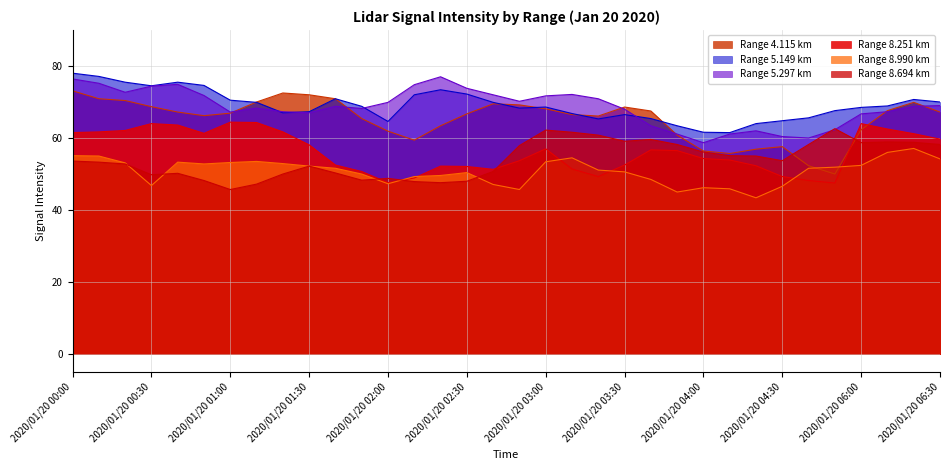

Which series has the widest spread of values?

Range 4.115 km